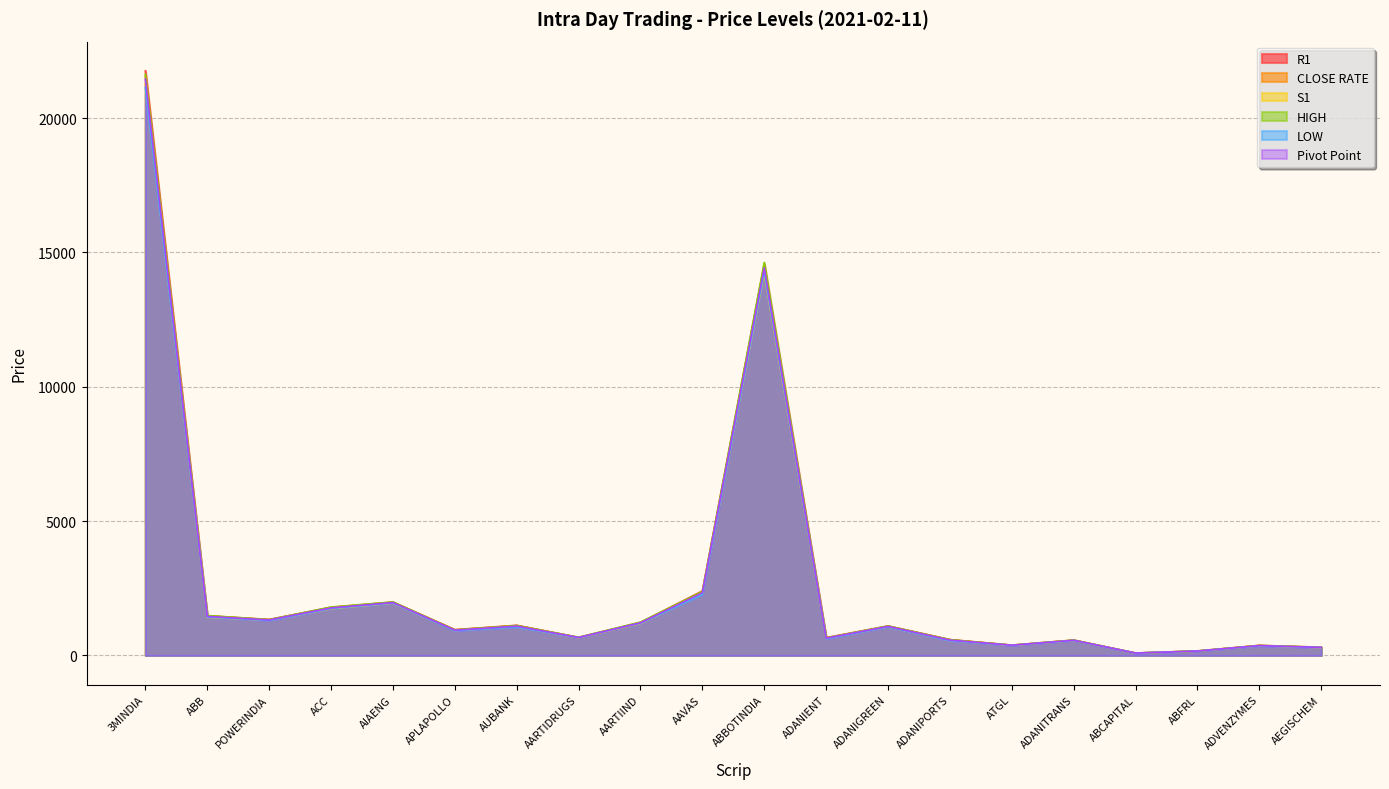

At which category is the sum across all series the highest?

3MINDIA